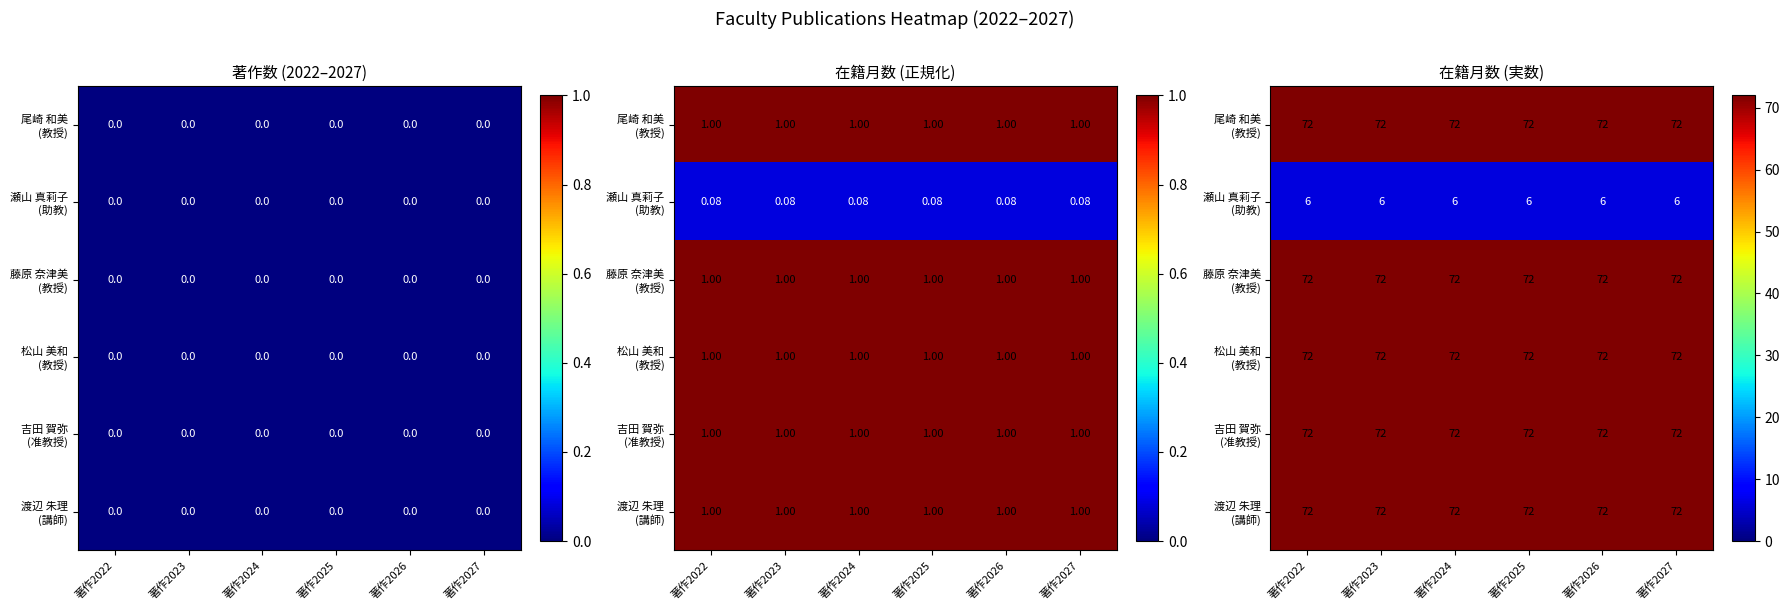

The value of 藤原 奈津美 (教授) at 著作2024 is 72. True or false?

True